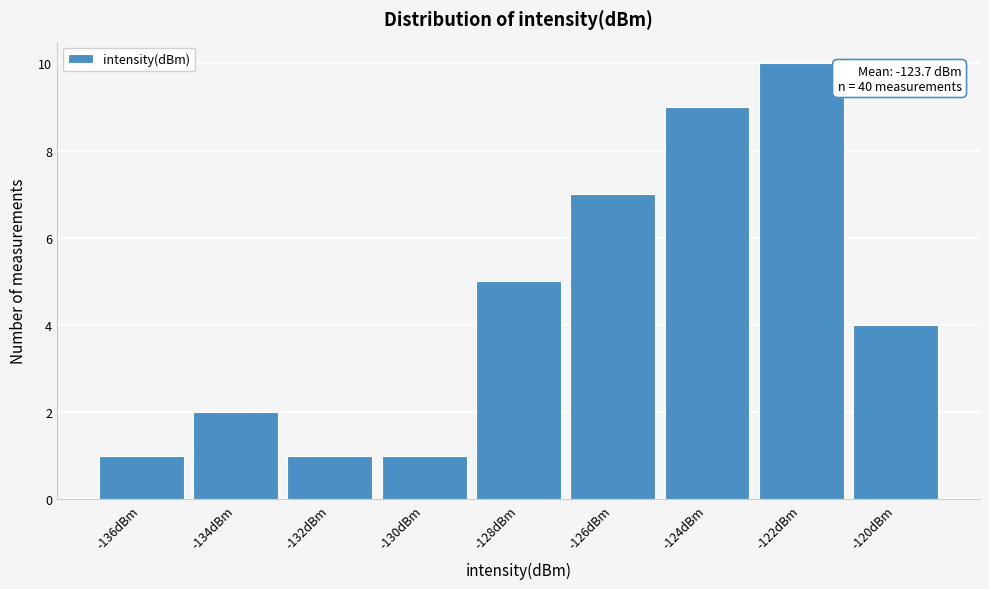

Reading left to right, transcribe all the data shown in this chart.

-136dBm=1	-134dBm=2	-132dBm=1	-130dBm=1	-128dBm=5	-126dBm=7	-124dBm=9	-122dBm=10	-120dBm=4